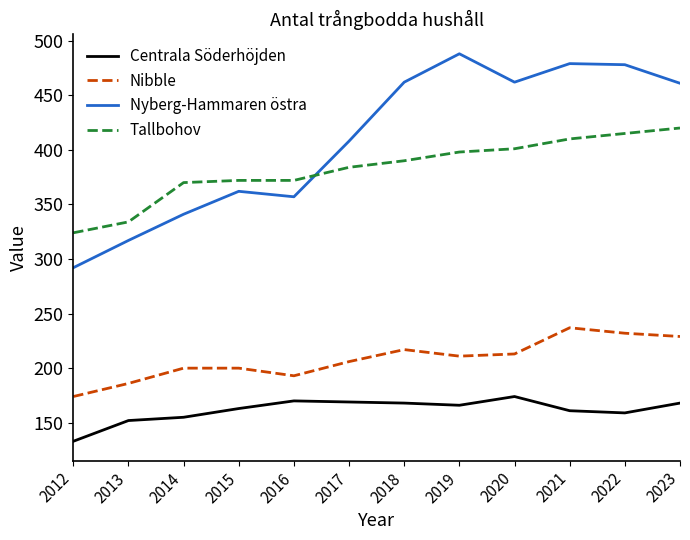

What is the difference between the maximum and minimum values in the Nibble series?

63